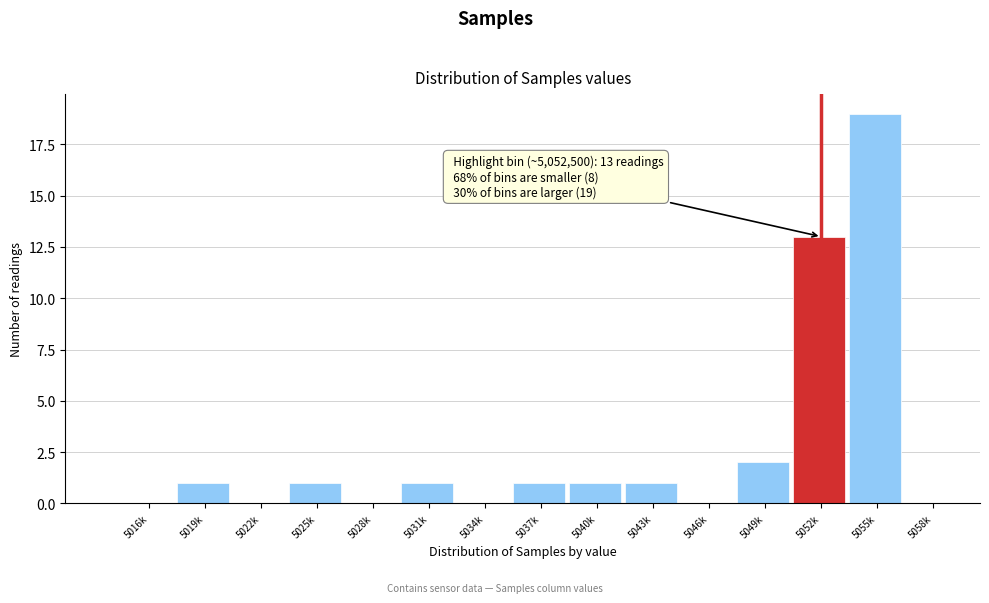

Reading right to left, transcribe all the data shown in this chart.

5058k=0	5055k=19	5052k=13	5049k=2	5046k=0	5043k=1	5040k=1	5037k=1	5034k=0	5031k=1	5028k=0	5025k=1	5022k=0	5019k=1	5016k=0